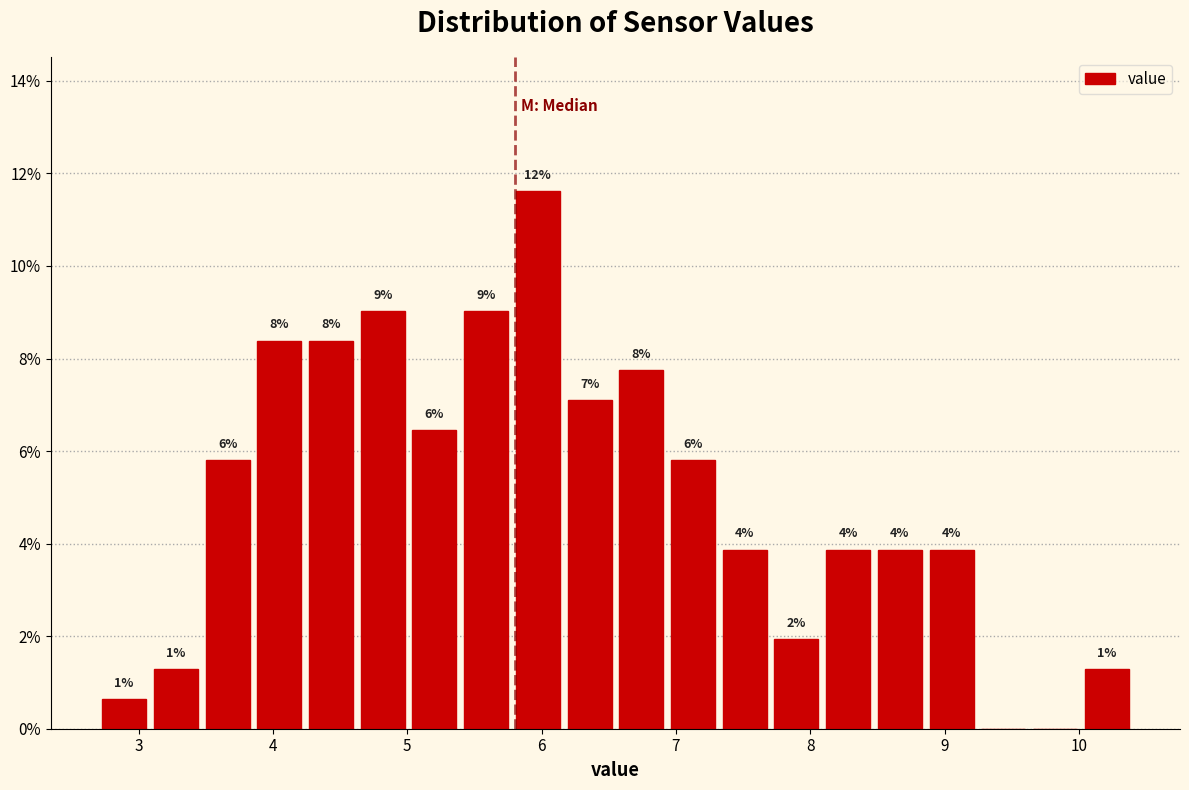

Read against the x-axis, roughly where is the centre of the tallest bar?

6.0